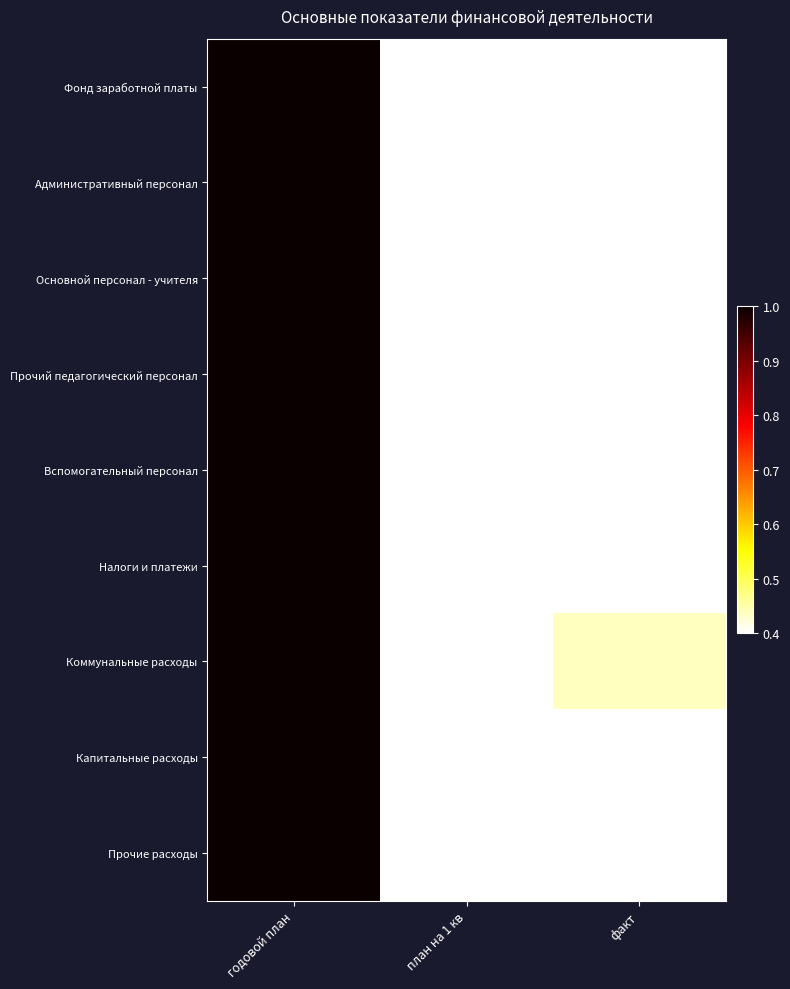

Which series changed the most between план на 1 кв and факт?

Капитальные расходы